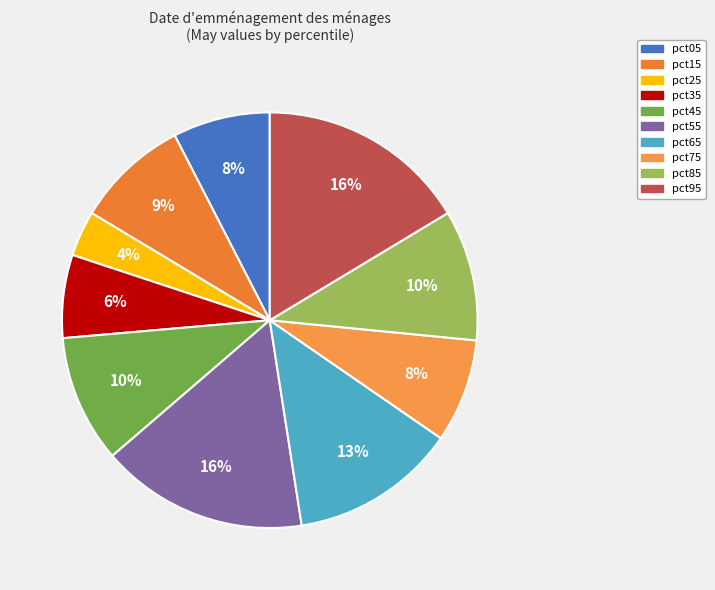

How many segments does this pie chart have?

10